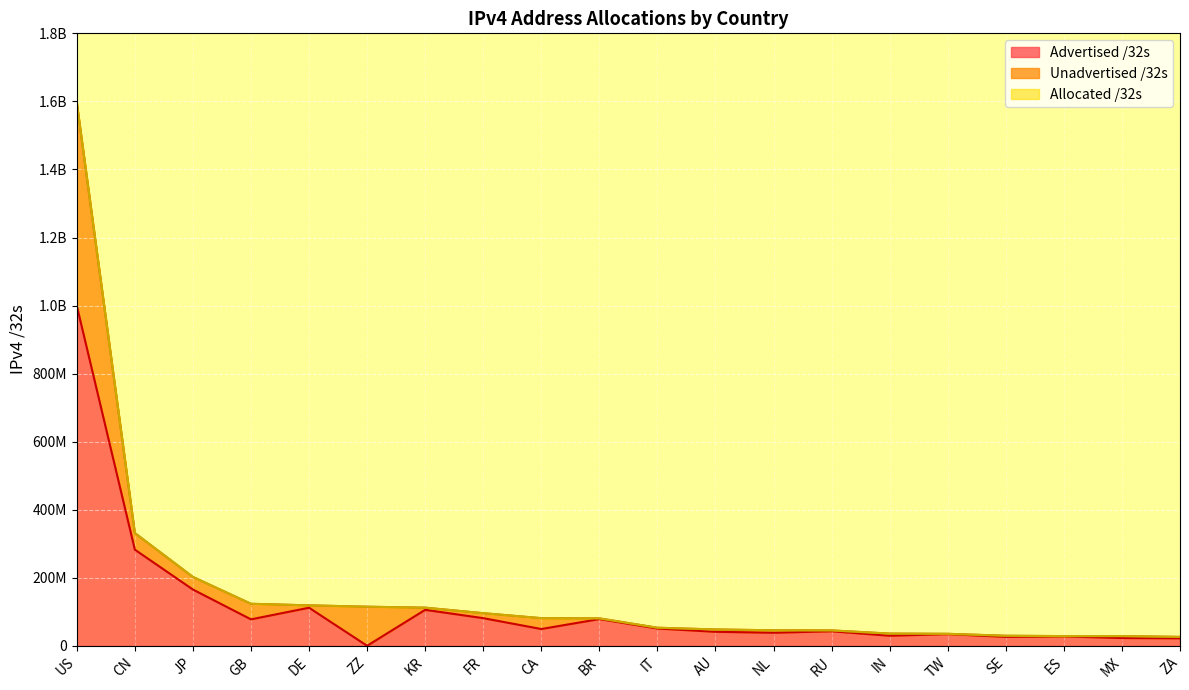

What is the label of the 5th point from the left?

DE